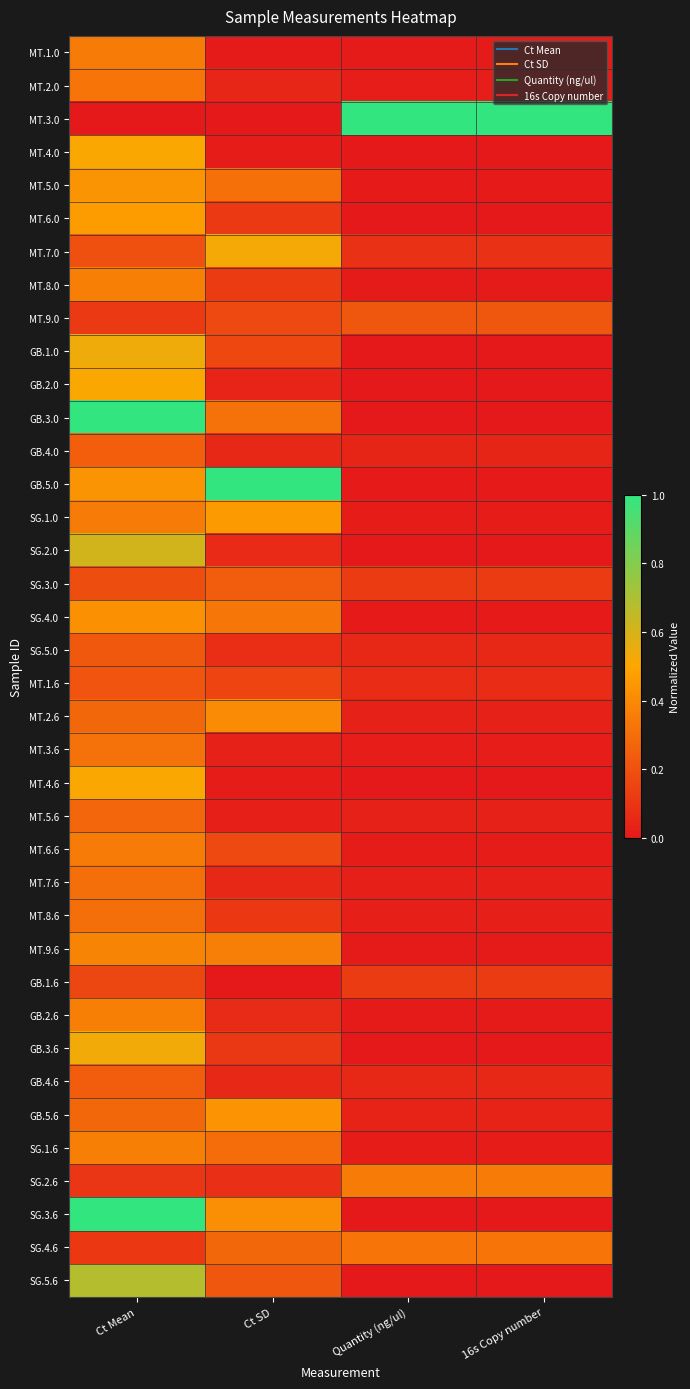

At how many categories does at least one series exceed 0?

4